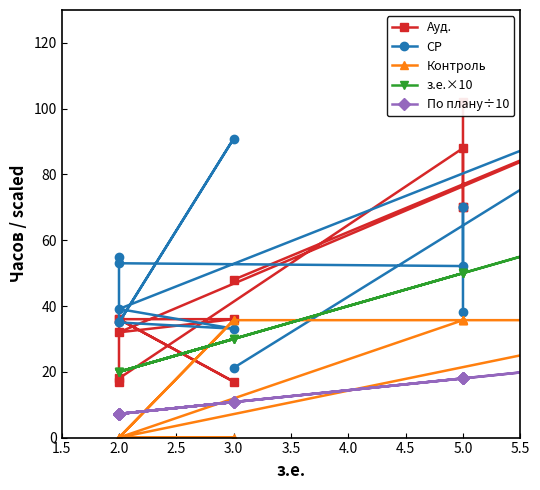

What is the average value of the Ауд. series?

52.0